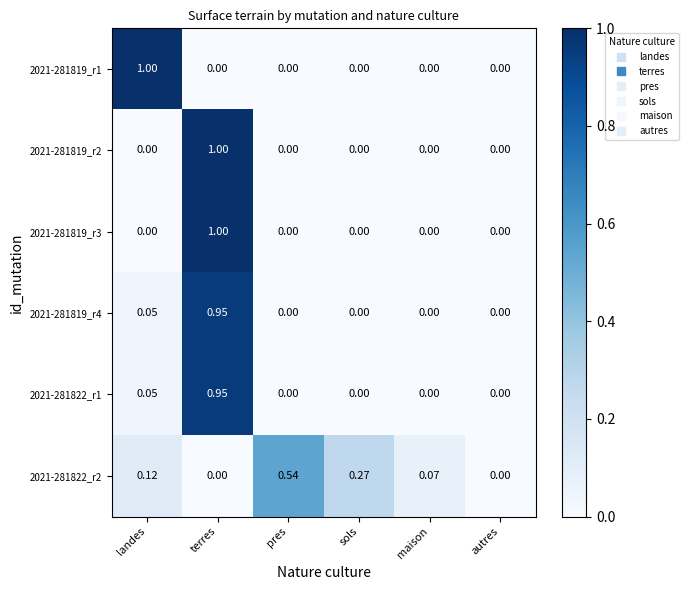

At which category is the sum across all series the highest?

terres